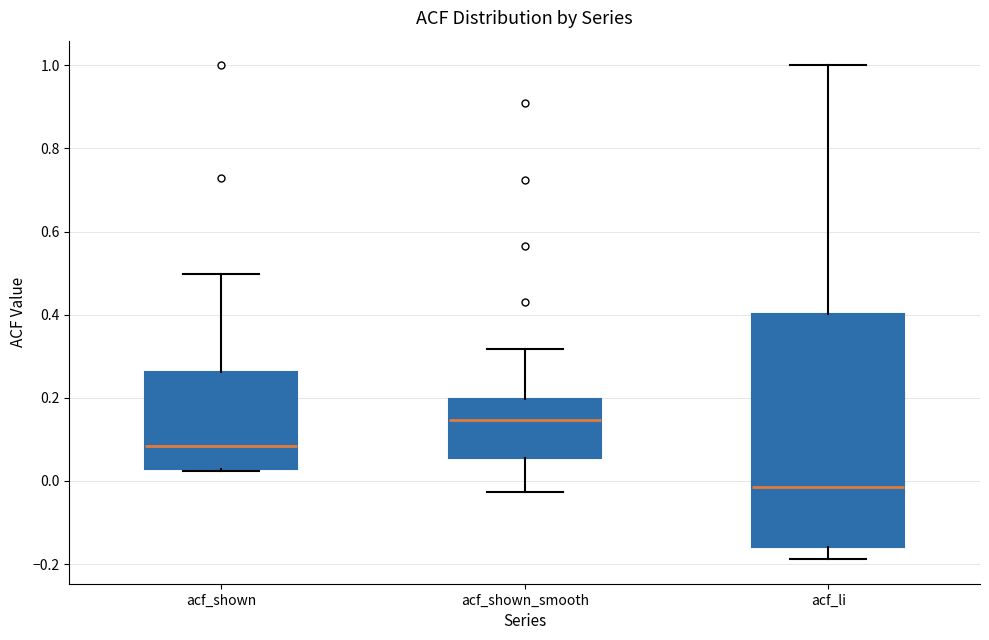

Reading left to right, read every box against the y-axis: the position of its median line, the range the box covers, and the ends of its whiskers. The values are not printed on the chart, so give them approximately, as read against the axis.

acf_shown: median 0.08, box 0.02 to 0.26, whiskers 0.02 (just below the box's lower edge) to 0.50
acf_shown_smooth: median 0.14, box 0.06 to 0.20, whiskers -0.02 to 0.32
acf_li: median -0.02, box -0.16 to 0.40, whiskers -0.18 to 1.00